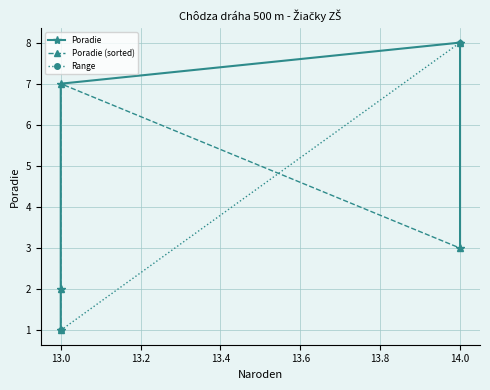

Reading left to right, extract all data points from this chart.

1	2	7	8	3